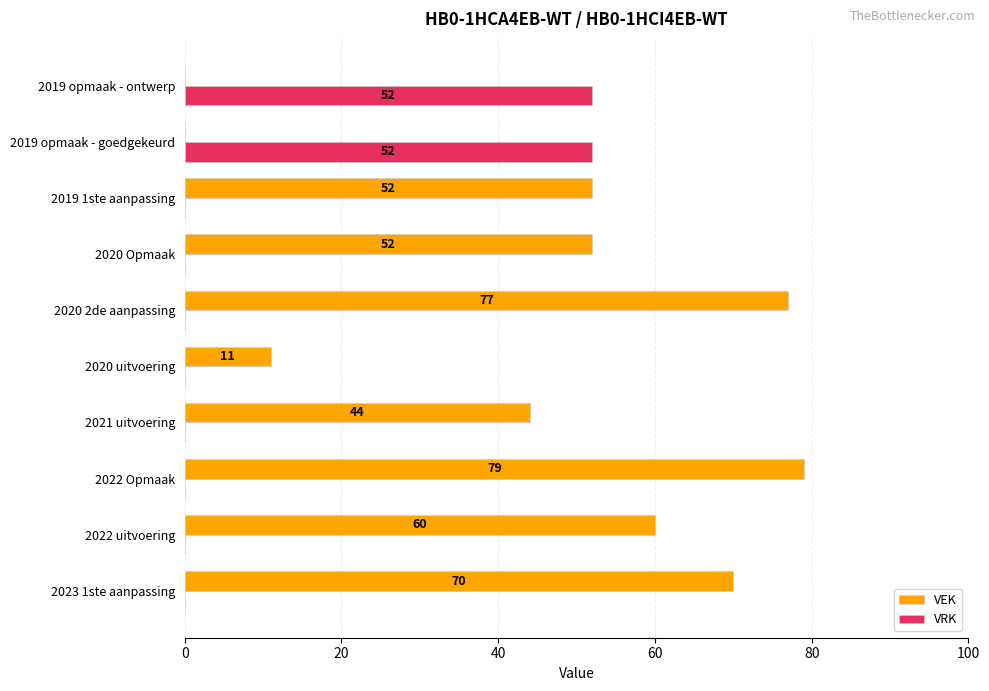

Which series has the largest total across all categories?

VEK